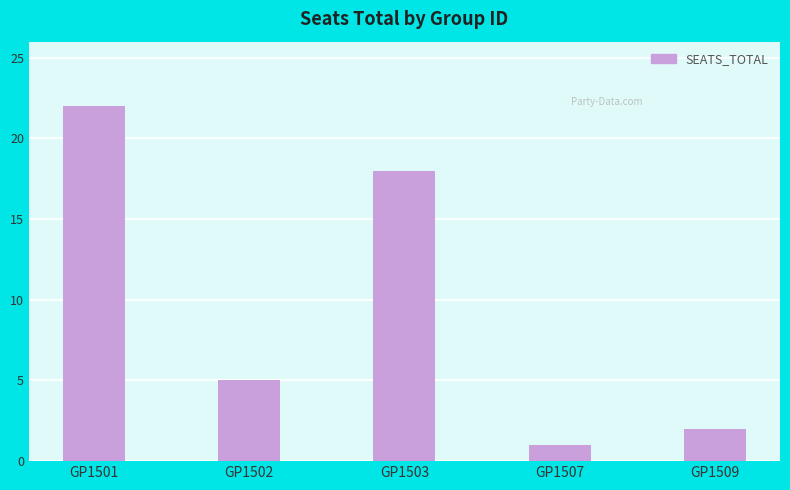

Reading left to right, transcribe all the data shown in this chart.

GP1501=22	GP1502=5	GP1503=18	GP1507=1	GP1509=2